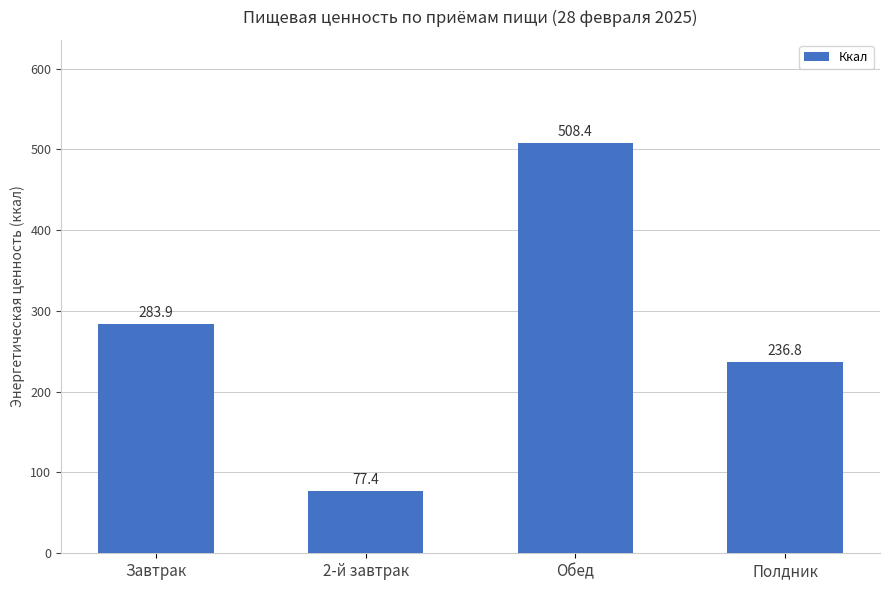

Rank the categories by value from highest to lowest.

Обед, Завтрак, Полдник, 2-й завтрак